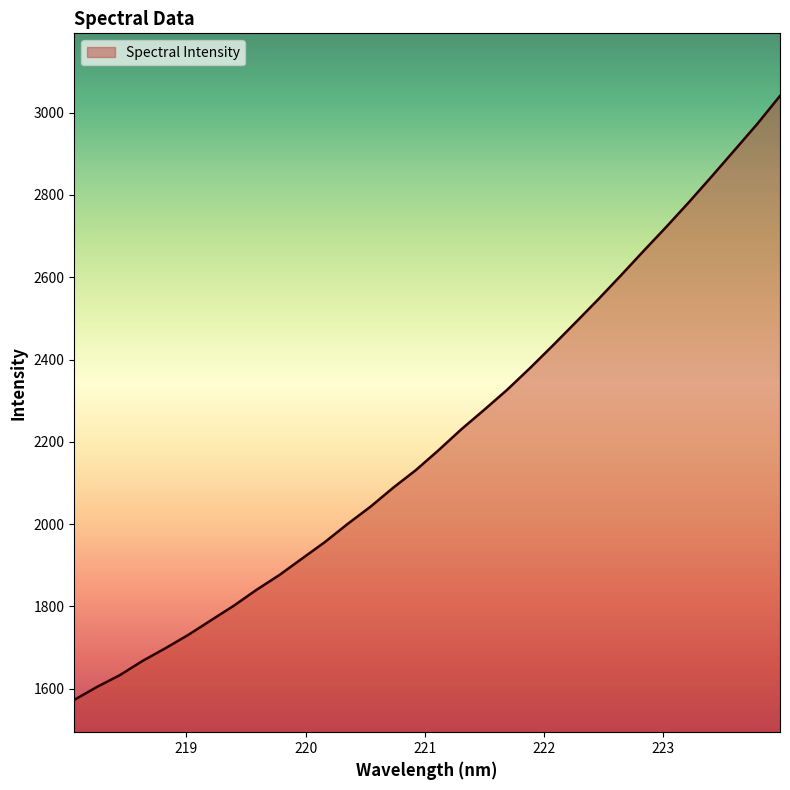

What is the difference between the maximum and minimum values?

1467.9